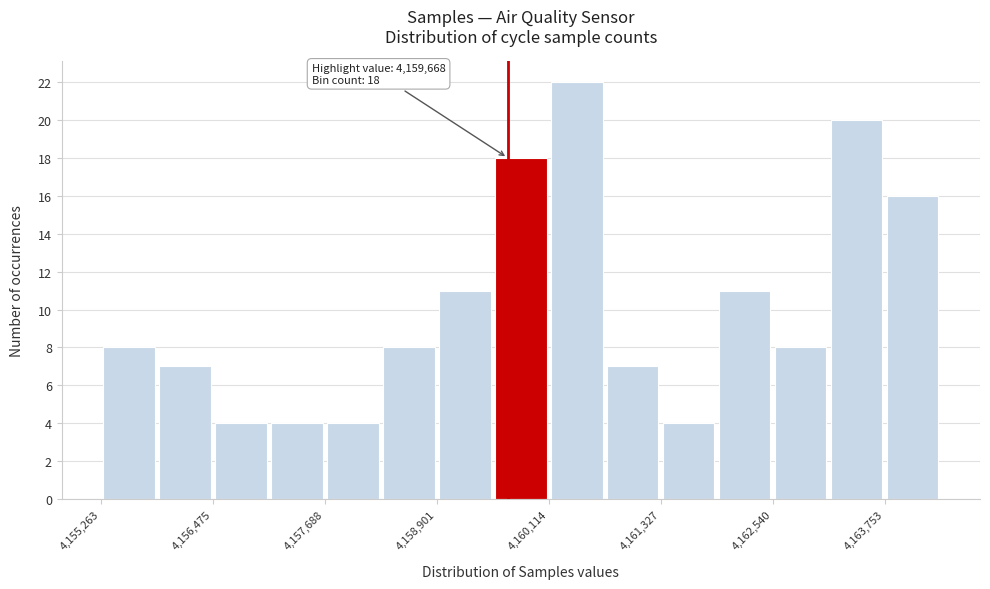

Around what value on the x-axis is the tallest bar? Give the approximate position of its centre, as read against the axis.

4160400